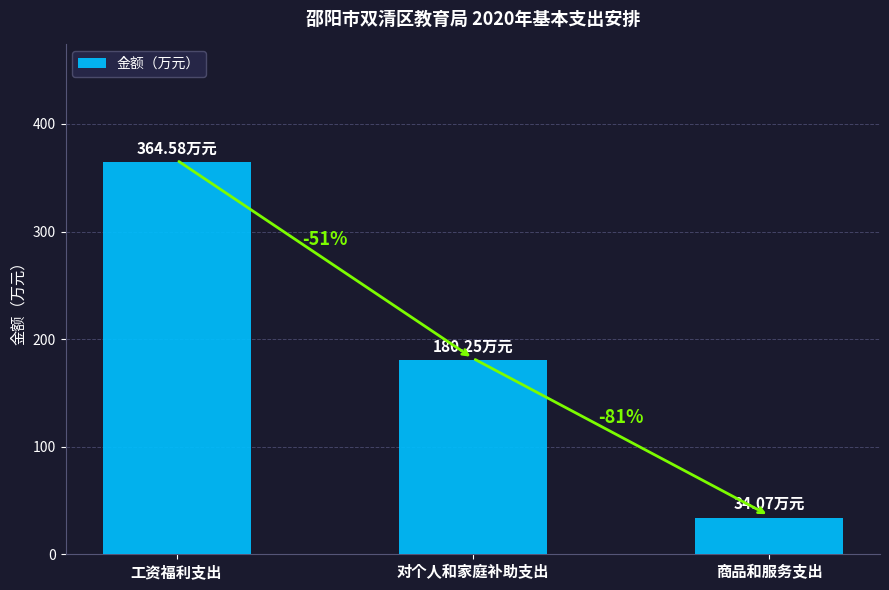

Does the chart contain any negative values?

No